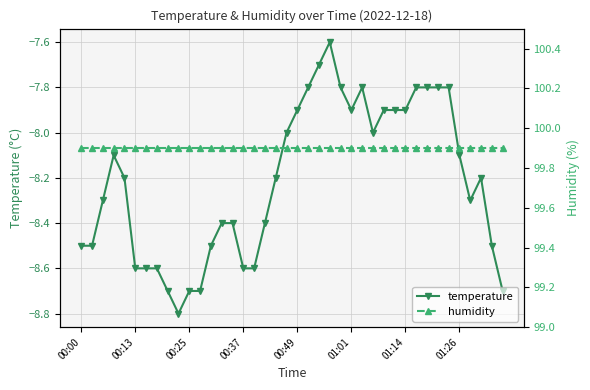

At how many categories does at least one series exceed 92?

40